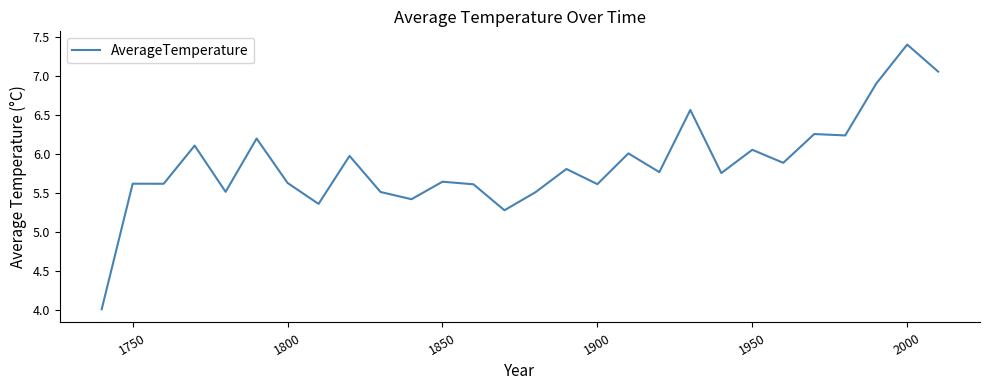

Does the chart have visible grid lines?

No